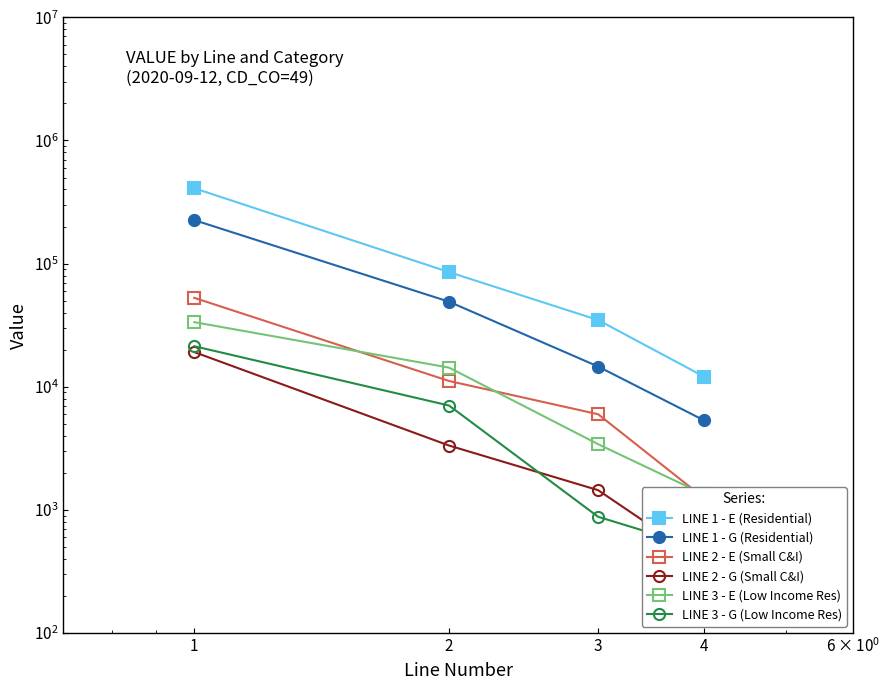

What is the sum of the LINE 1 - G (Residential) values at 1 and 4?

230871